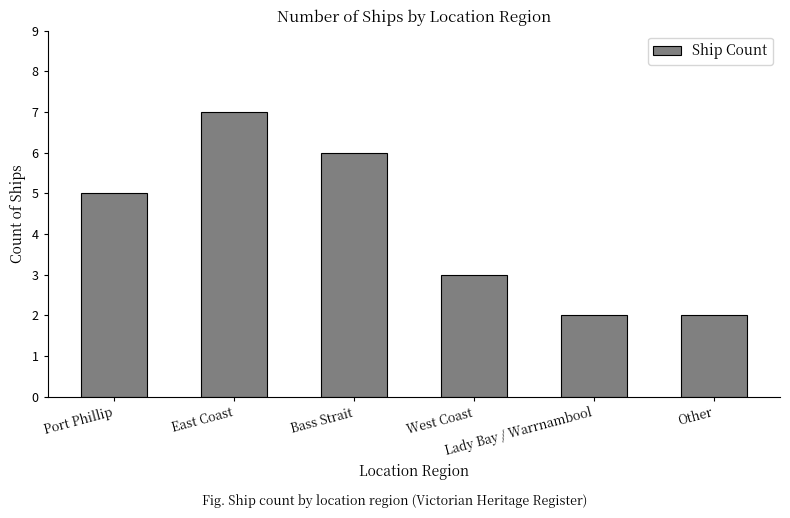

What is the sum of all values?

25